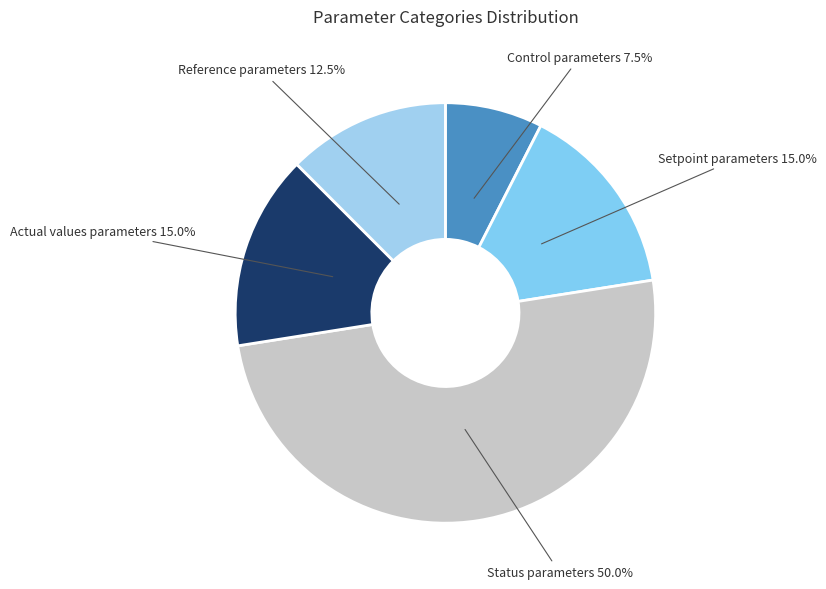

Is the sum of Control parameters and Reference parameters greater than half?

No